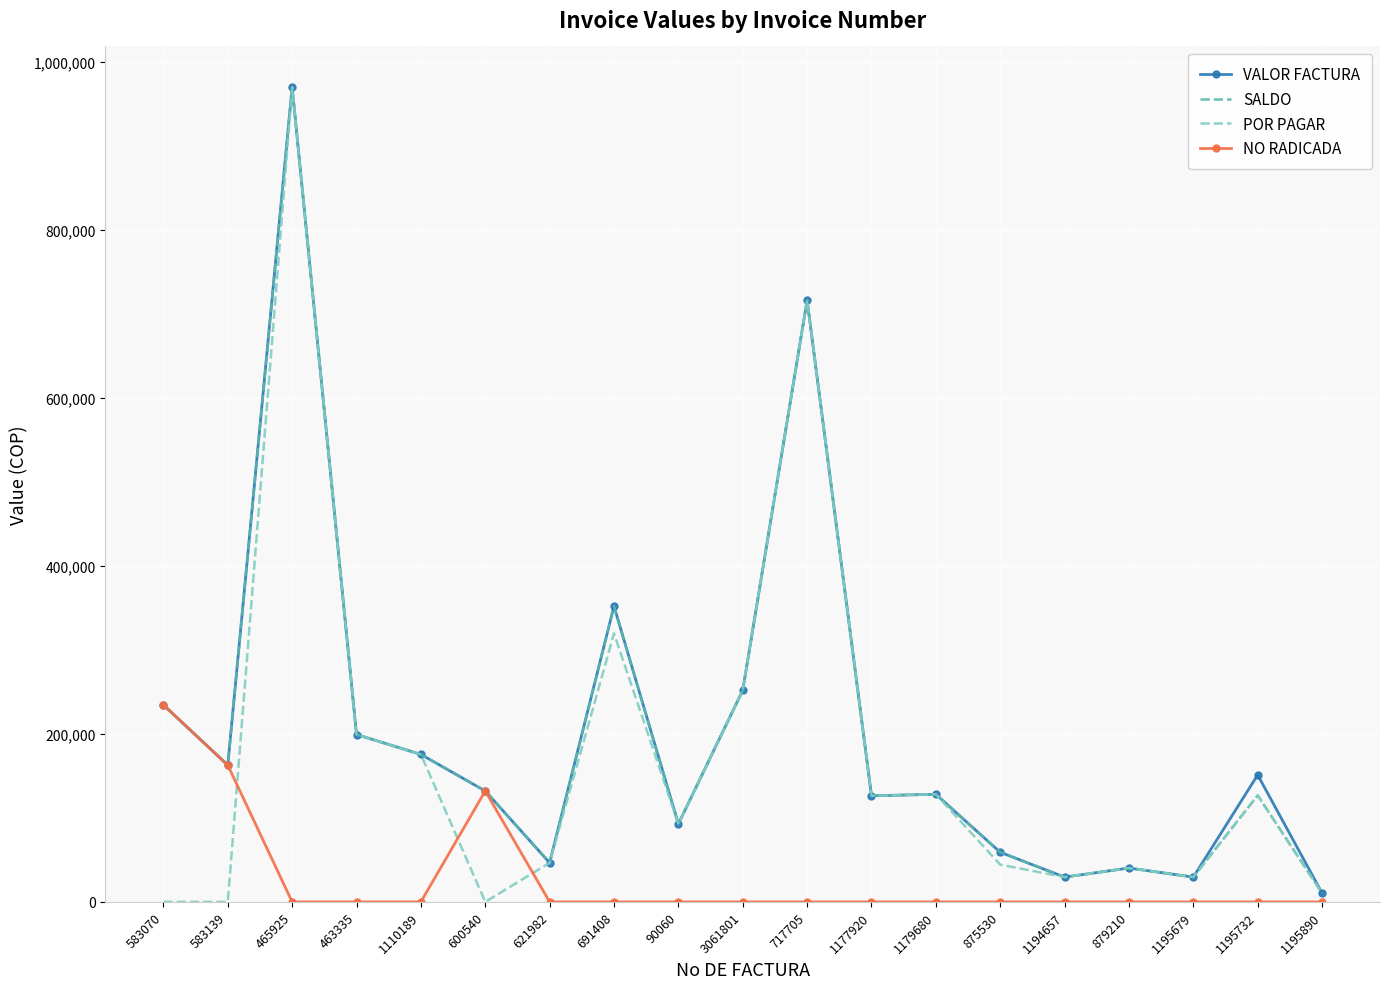

What is the difference between the highest and lowest values at 879210?

40300